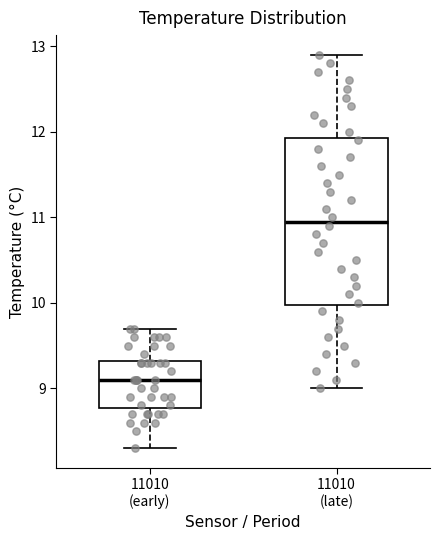

Reading left to right, transcribe this box plot: for each box, give where its median line is, the range the box spans, and where its two whiskers end, as read against the y-axis. The values are not printed on the chart, so give them approximately, as read against the axis.

11010 (early): median 9.1, box 8.8 to 9.3, whiskers 8.3 to 9.7
11010 (late): median 11.0, box 10.0 to 11.9, whiskers 9.0 to 12.9